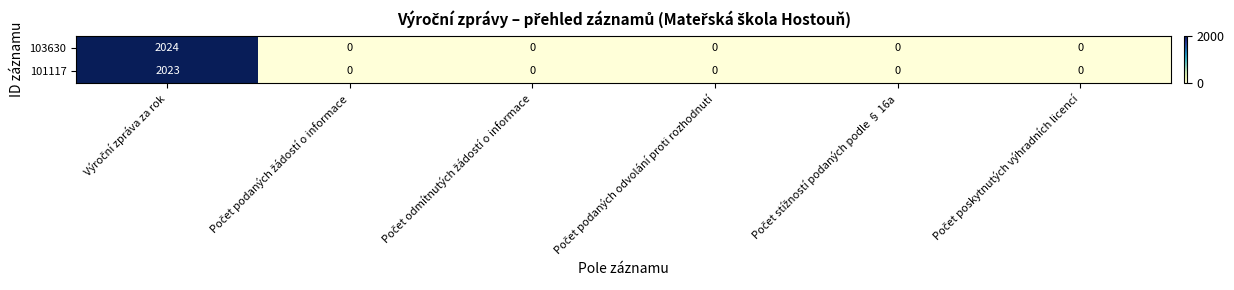

What is the maximum value shown in the chart?

2024